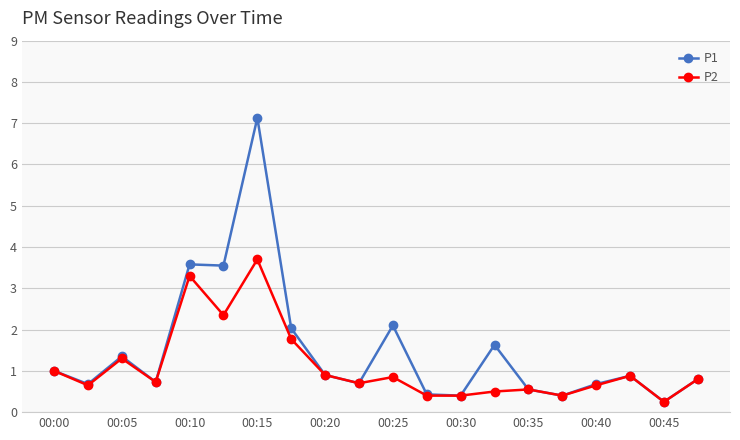

Rank the series by their average value, from lowest to highest.

P2, P1